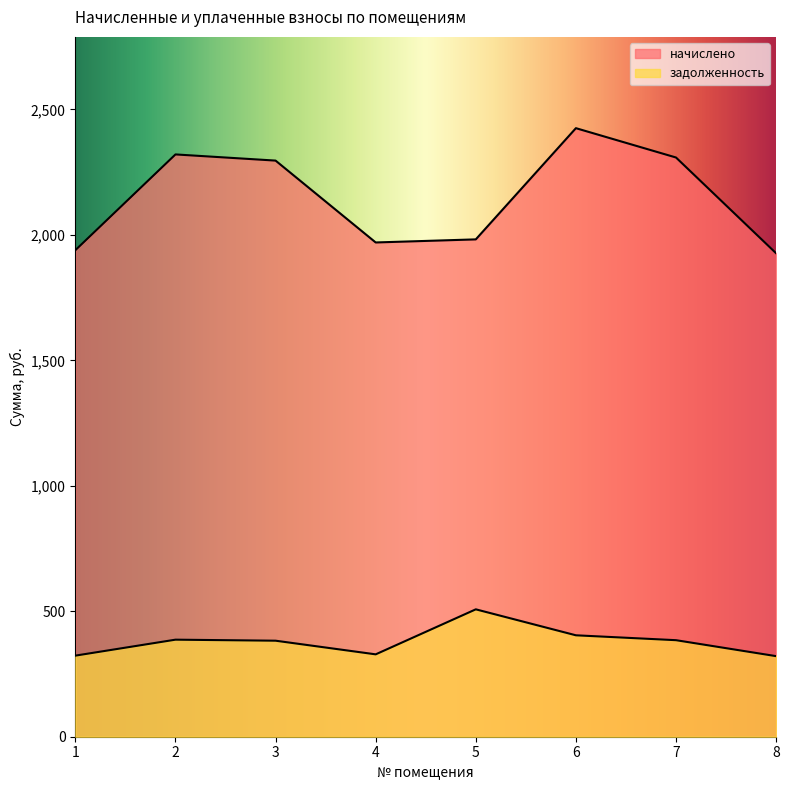

What is the sum of all начислено values?

17169.1